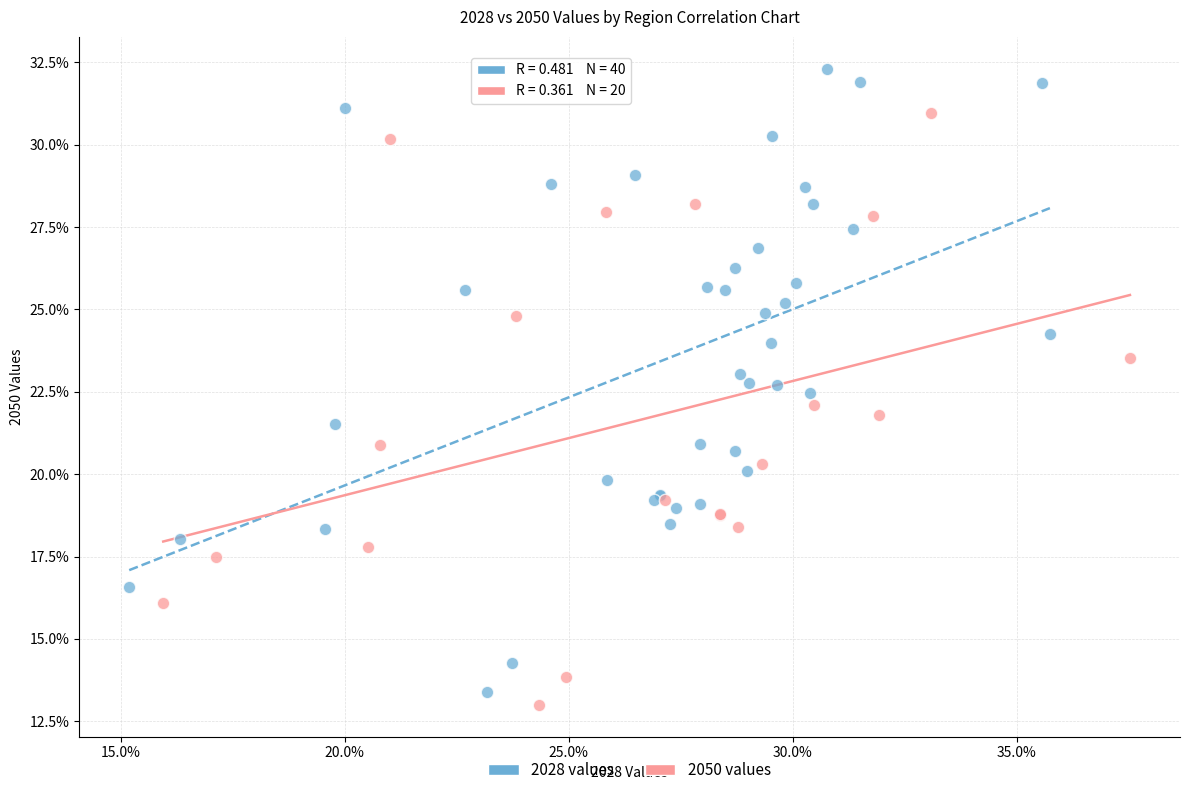

Which series contains the highest Y value?

2028 values